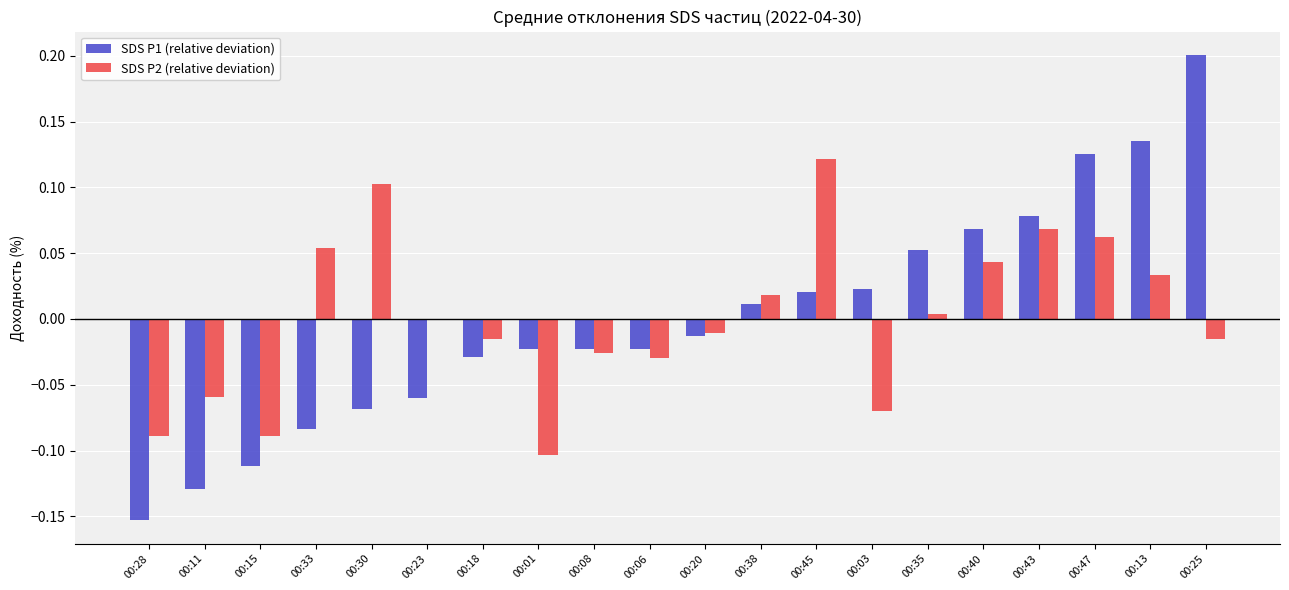

Which series changed the most between 00:38 and 00:45?

SDS P2 (relative deviation)